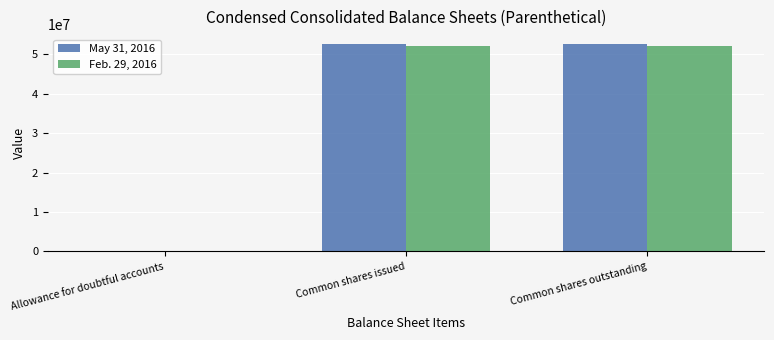

The Feb. 29, 2016 series shows 91387750 at Common shares outstanding. True or false?

False